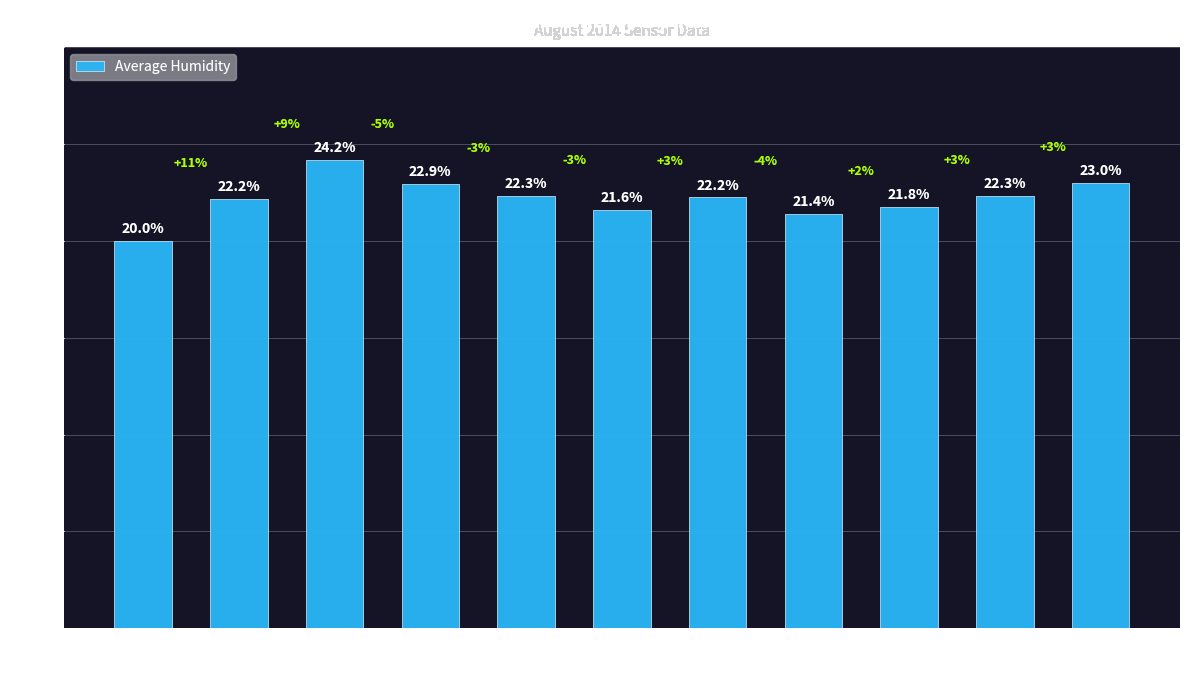

What is the label of the 4th bar from the right?

14:00